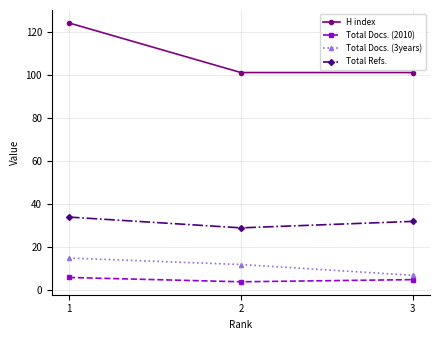

What value does the Total Docs. (3years) series have at 1?

15